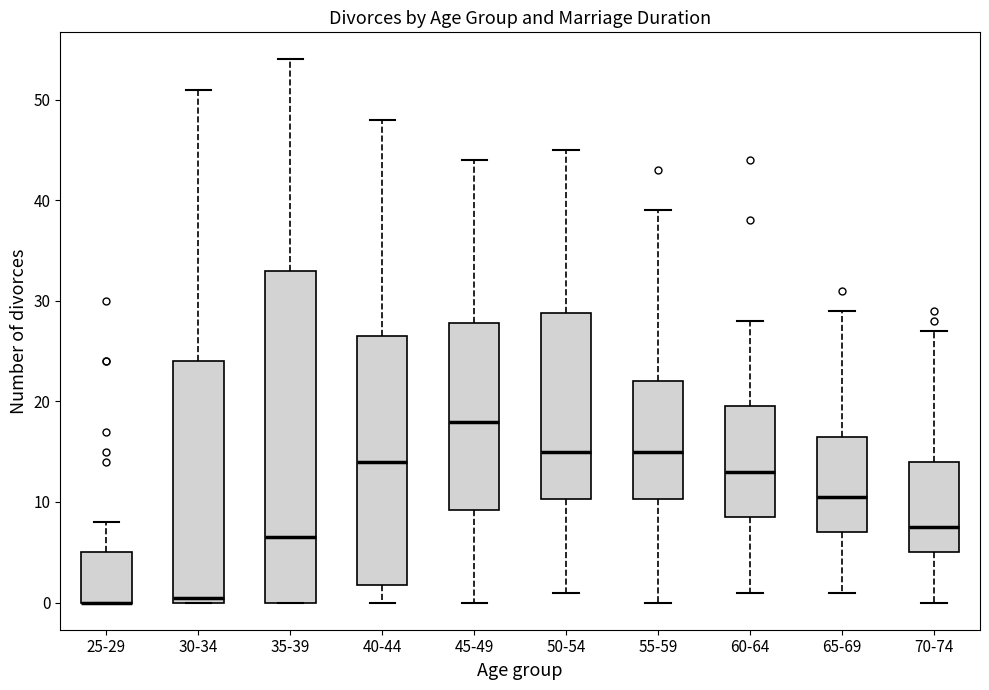

Where does the median line of the box for 50-54 sit on the y-axis? The values are not printed on the chart, so give them approximately, as read against the axis.

15